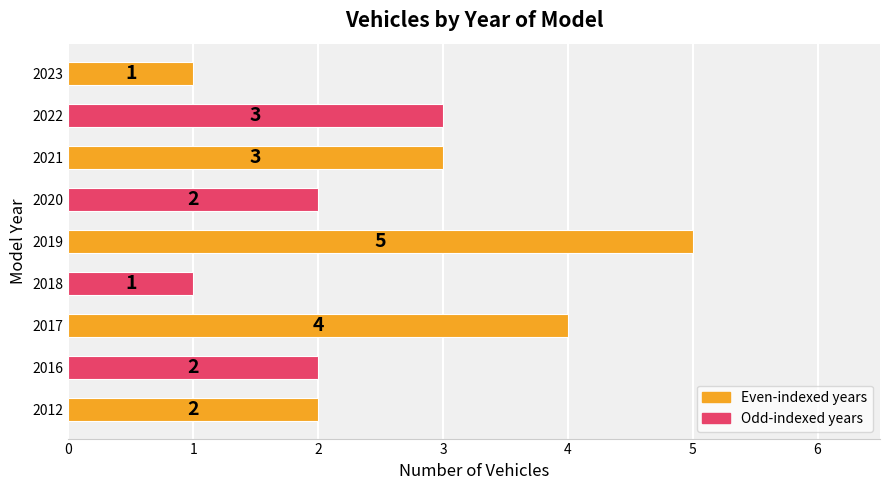

Reading bottom to top, list all the values displayed in this chart.

2012=2	2016=2	2017=4	2018=1	2019=5	2020=2	2021=3	2022=3	2023=1